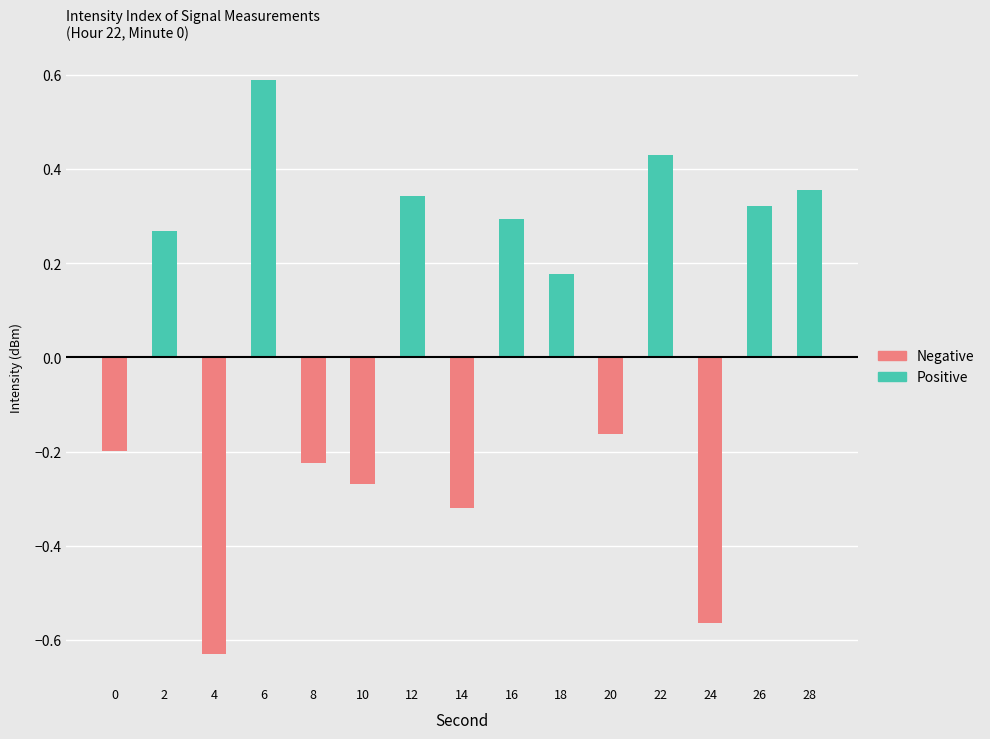

Which series has the widest spread of values?

Negative